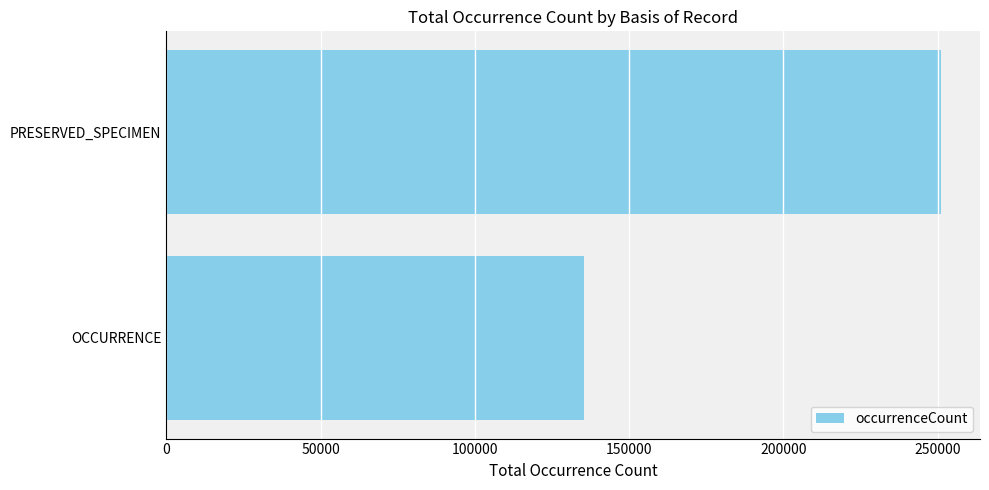

What is the change in value from OCCURRENCE to PRESERVED_SPECIMEN?

+115911